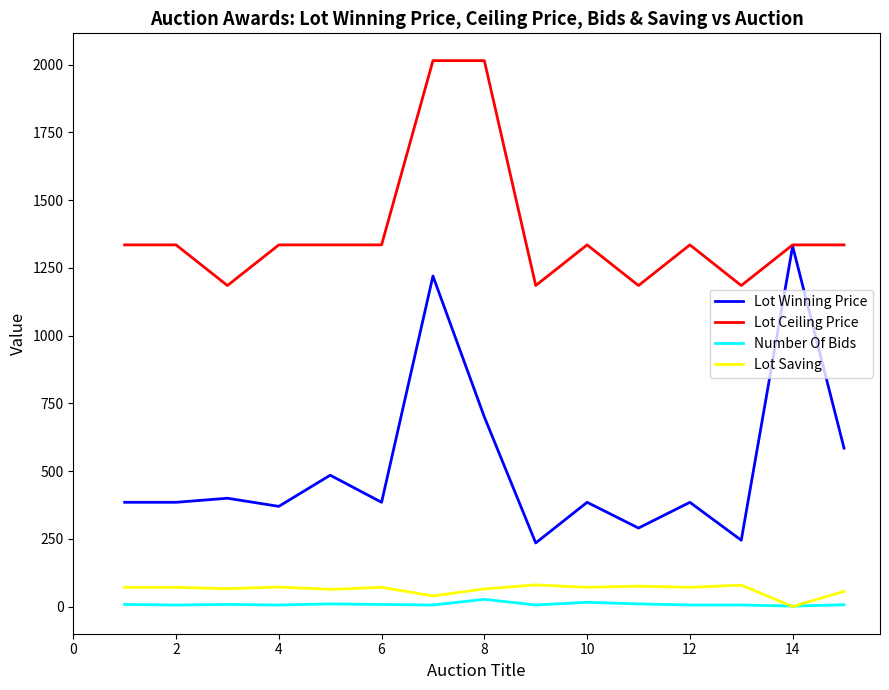

Which series has the largest total across all categories?

Lot Ceiling Price